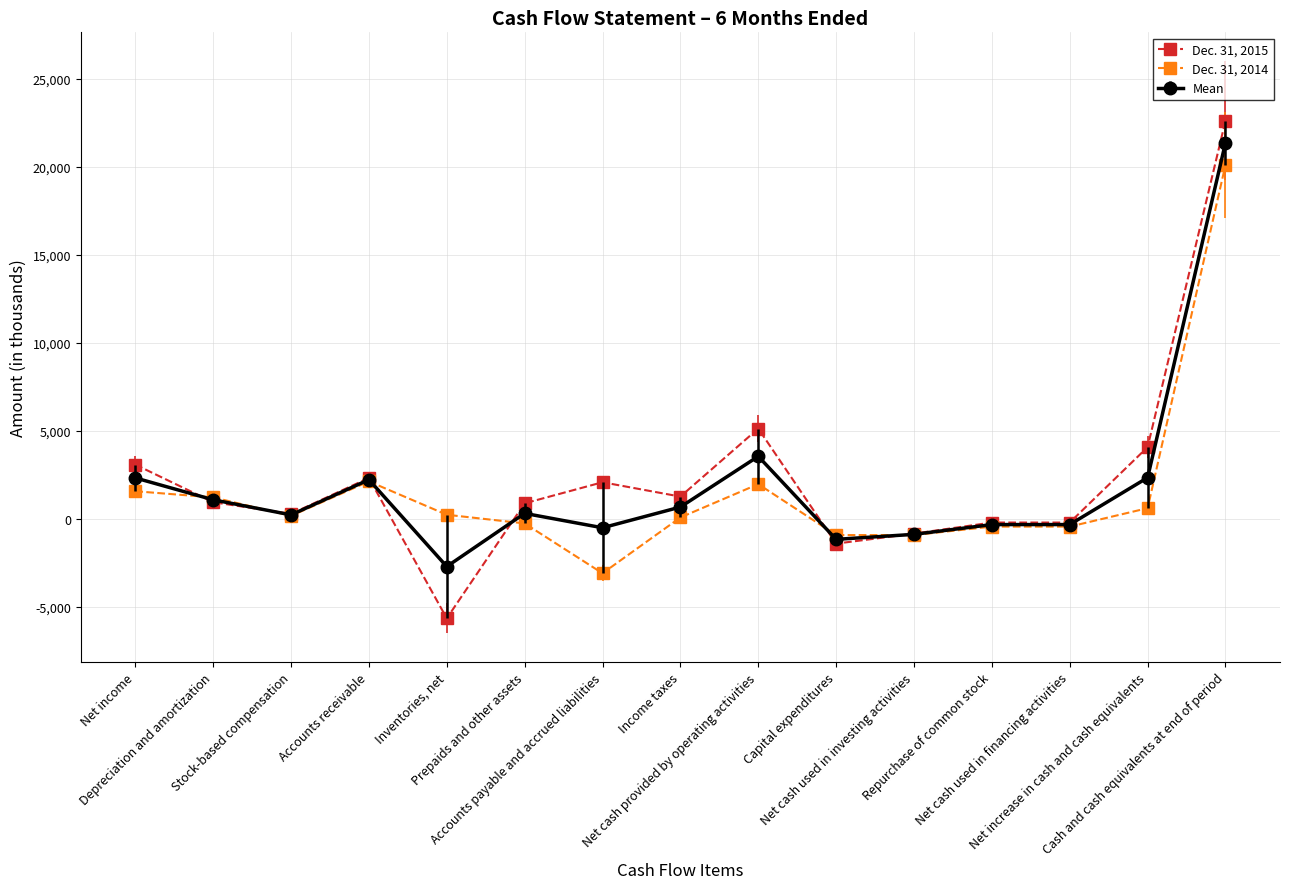

True or false: Dec. 31, 2015 has more than 2 points higher than both neighbors.

True